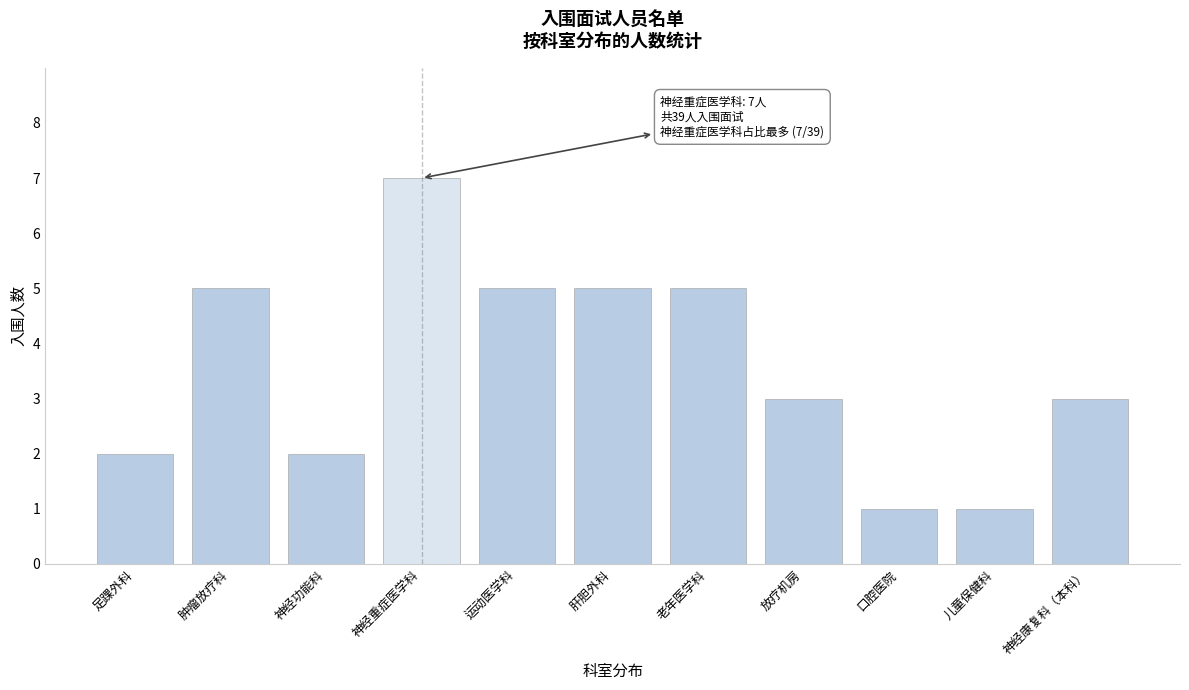

Reading right to left, list all the values displayed in this chart.

神经康复科（本科）=3	儿童保健科=1	口腔医院=1	放疗机房=3	老年医学科=5	肝胆外科=5	运动医学科=5	神经重症医学科=7	神经功能科=2	肿瘤放疗科=5	足踝外科=2